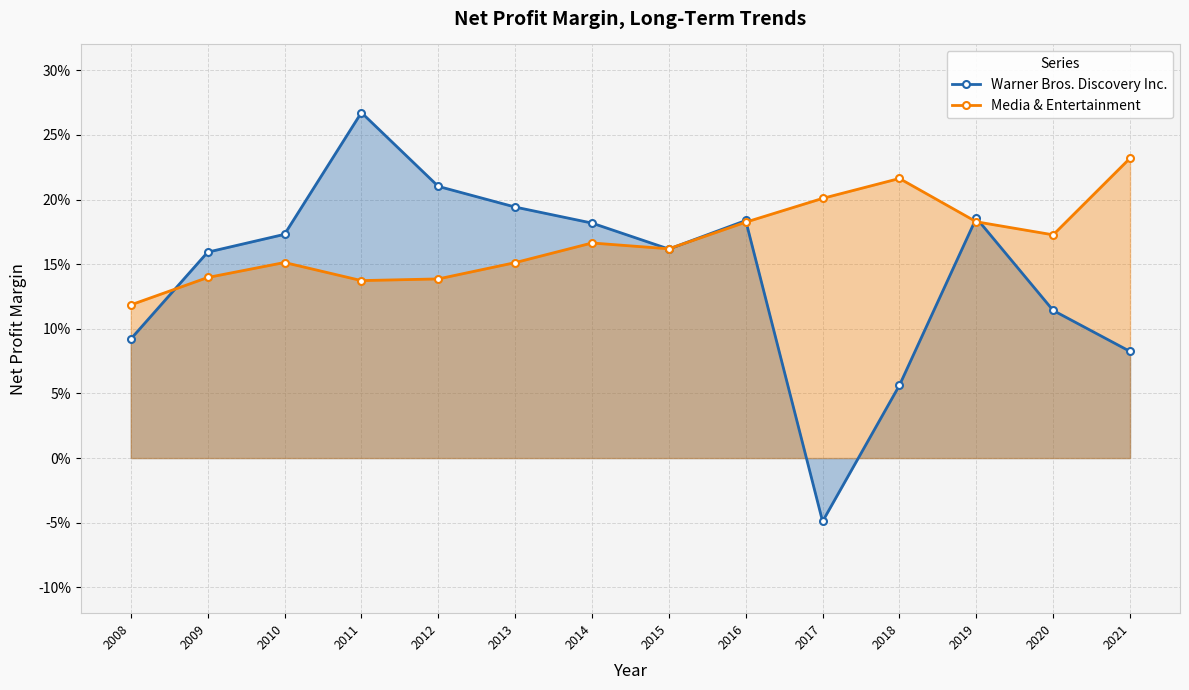

What is the average value of the Media & Entertainment series?

0.2